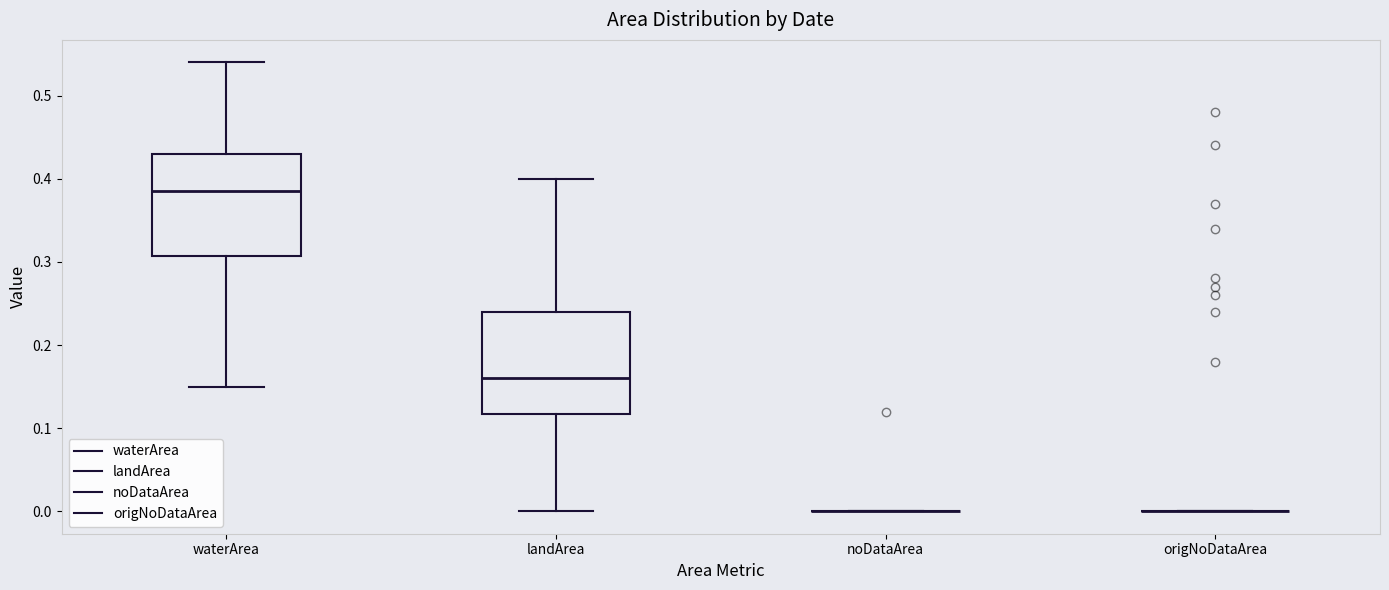

Reading left to right, read every box against the y-axis: the position of its median line, the range the box covers, and the ends of its whiskers. The values are not printed on the chart, so give them approximately, as read against the axis.

waterArea: median 0.39, box 0.31 to 0.43, whiskers 0.15 to 0.54
landArea: median 0.16, box 0.12 to 0.24, whiskers 0.00 to 0.40
noDataArea: box collapsed to a line at 0.00, whiskers 0.00 to 0.00
origNoDataArea: box collapsed to a line at 0.00, whiskers 0.00 to 0.00